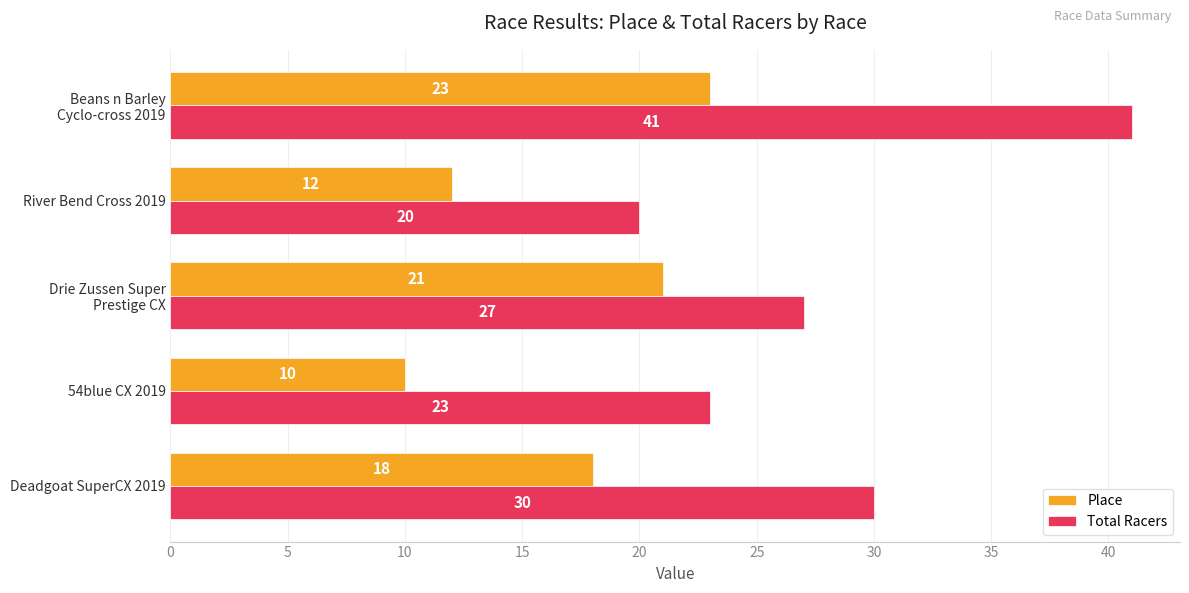

What is the difference between the maximum and second lowest values in the Total Racers series?

18